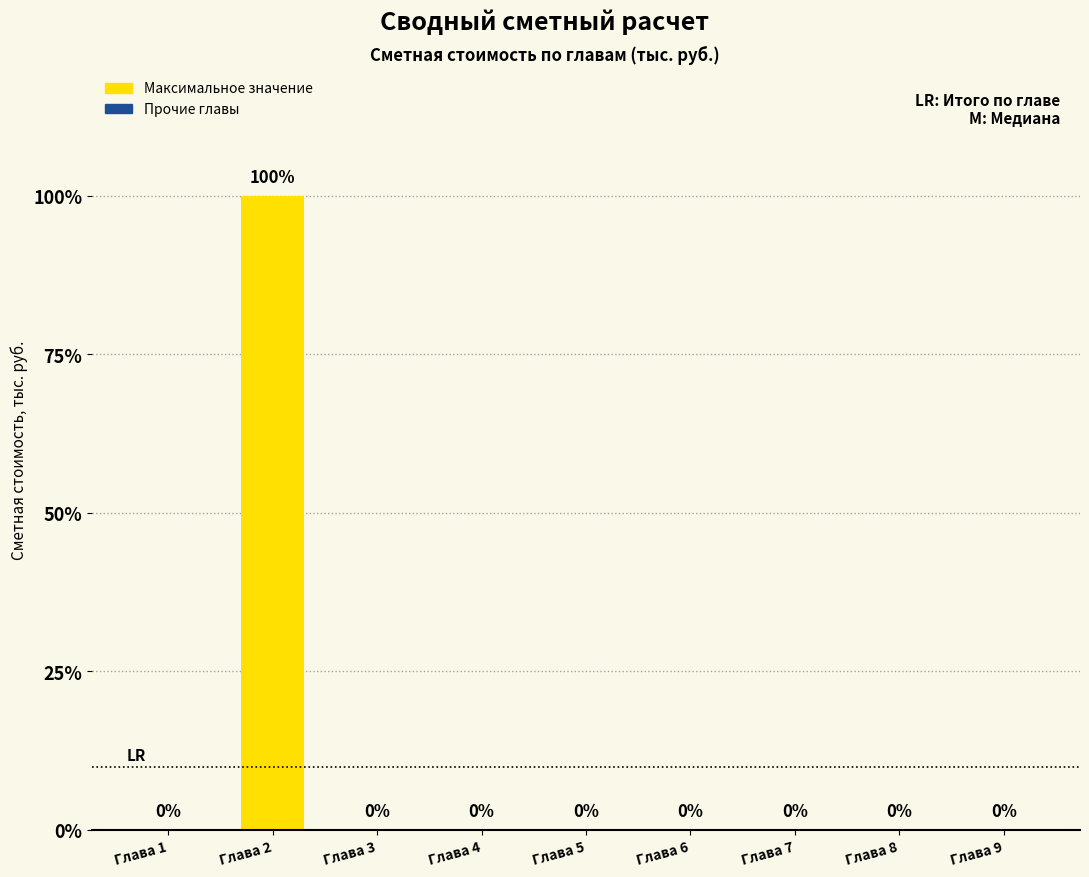

Reading left to right, transcribe all the data shown in this chart.

Глава 1=0	Глава 2=100	Глава 3=0	Глава 4=0	Глава 5=0	Глава 6=0	Глава 7=0	Глава 8=0	Глава 9=0